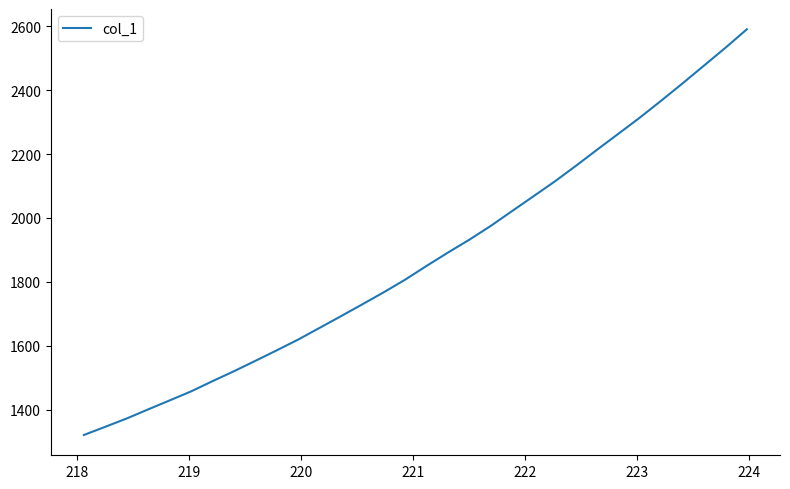

What is the difference between the maximum and minimum values?

1269.0